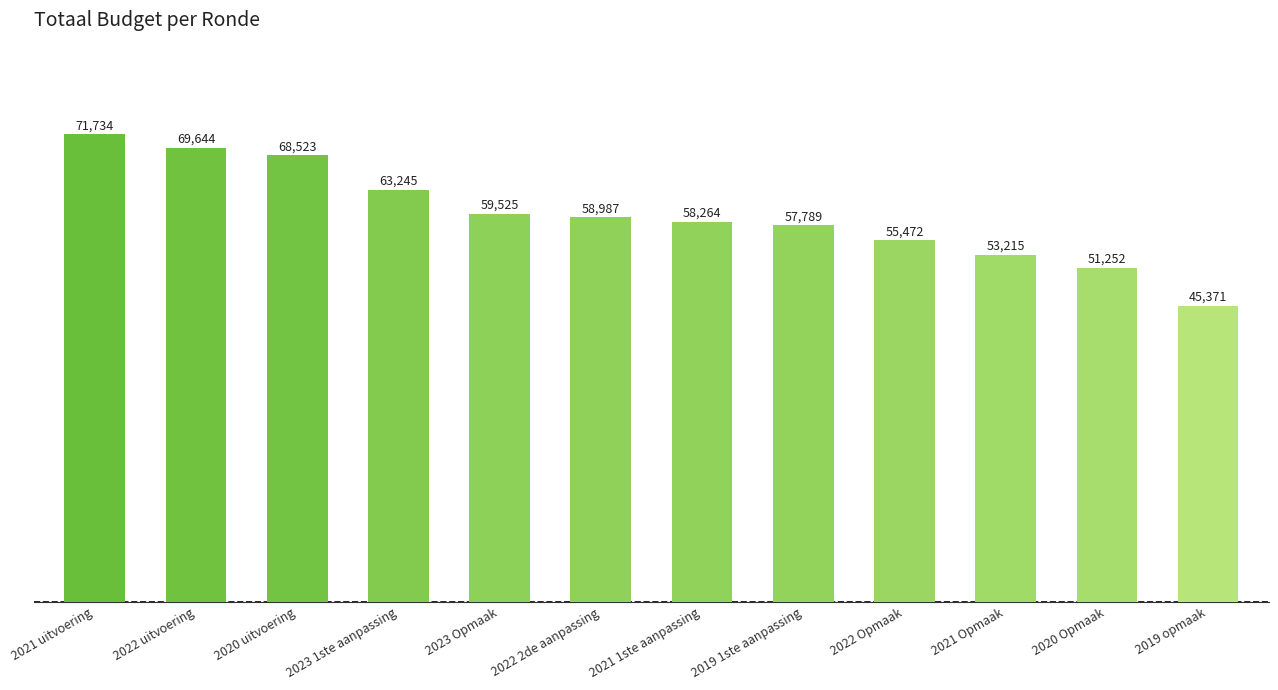

Which has a higher value, 2022 2de aanpassing or 2019 1ste aanpassing?

2022 2de aanpassing